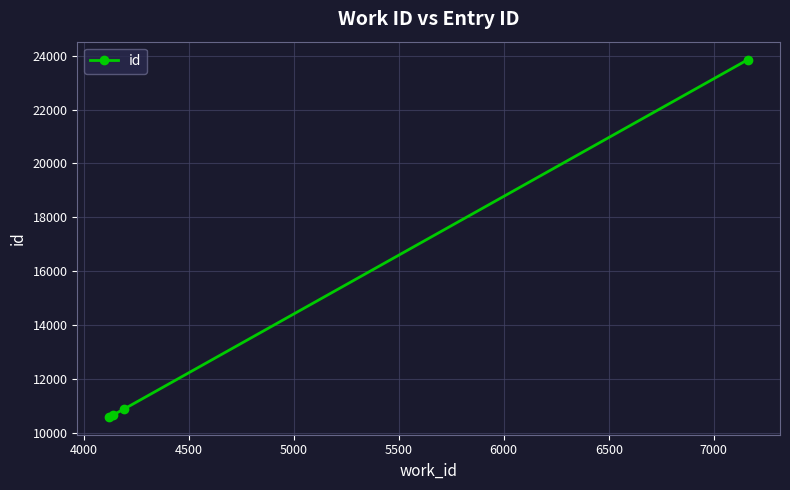

What is the difference between the maximum and minimum values?

13277